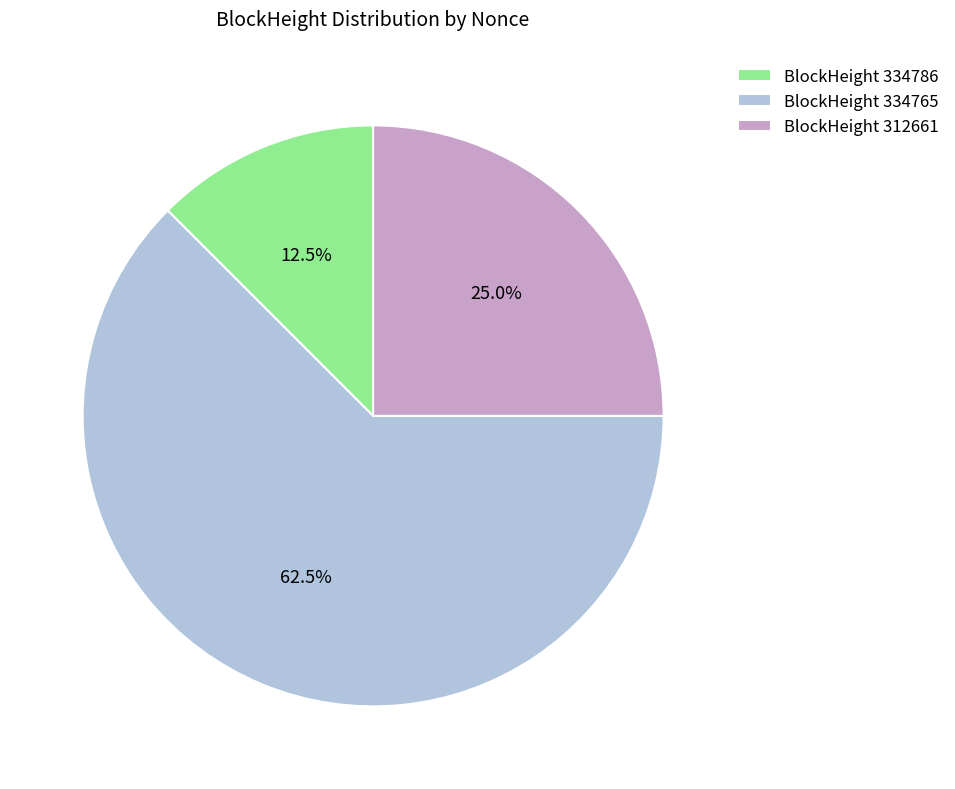

Count the number of slices in the pie.

3